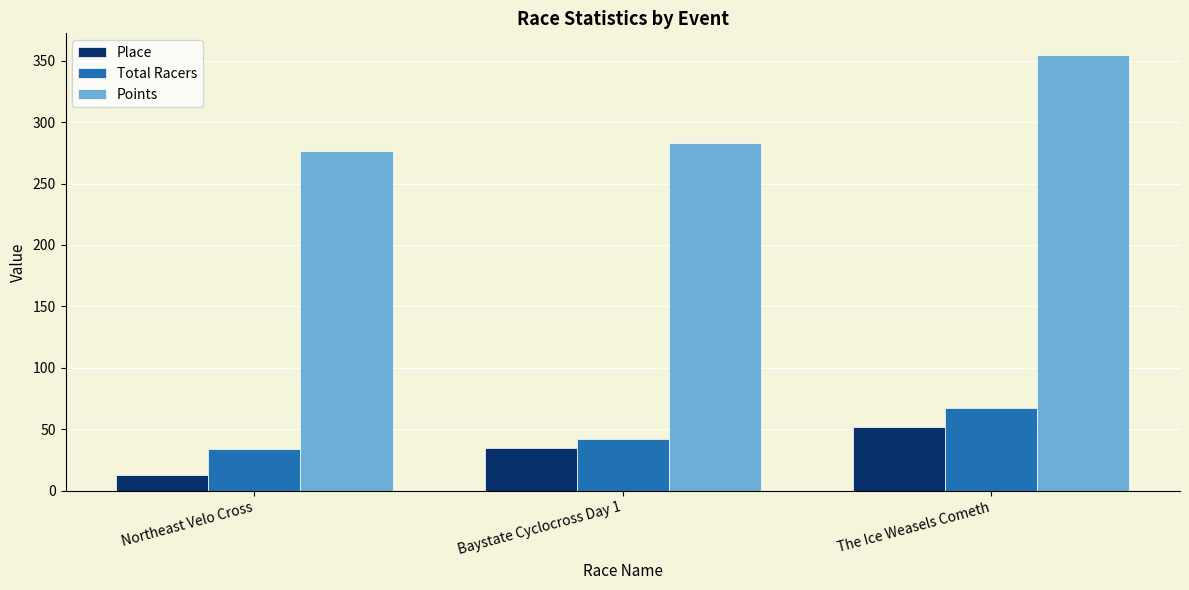

What value does the Place series have at Northeast Velo Cross?

13.0